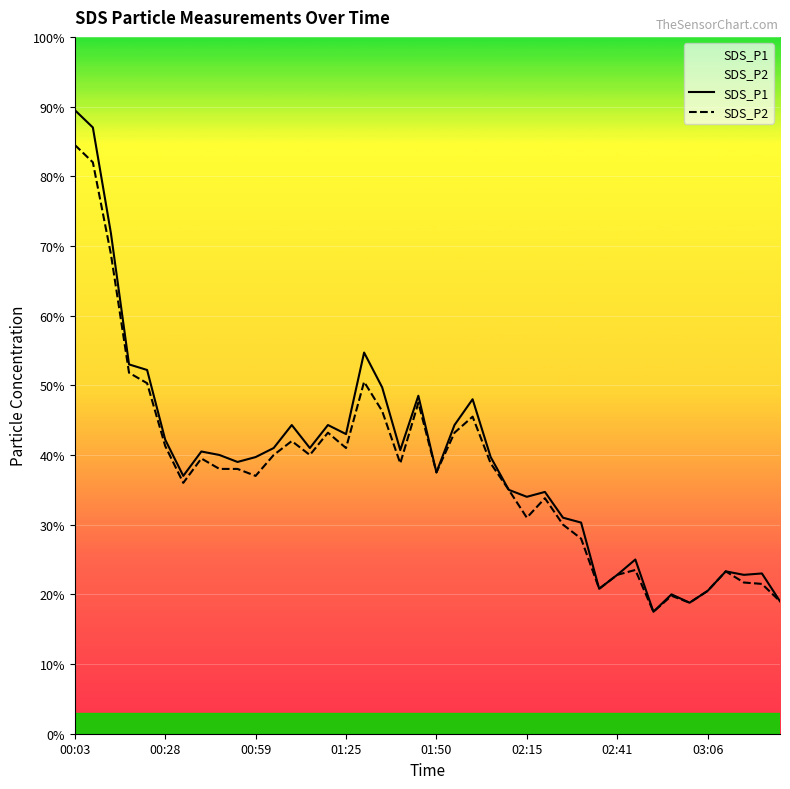

True or false: SDS_P1 and SDS_P2 cross at least once.

False